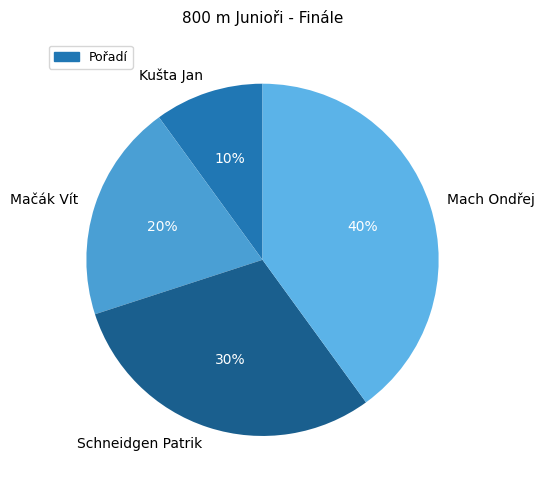

To the nearest percent, what is the difference between the Schneidgen Patrik and Mačák Vít slice percentages?

10%